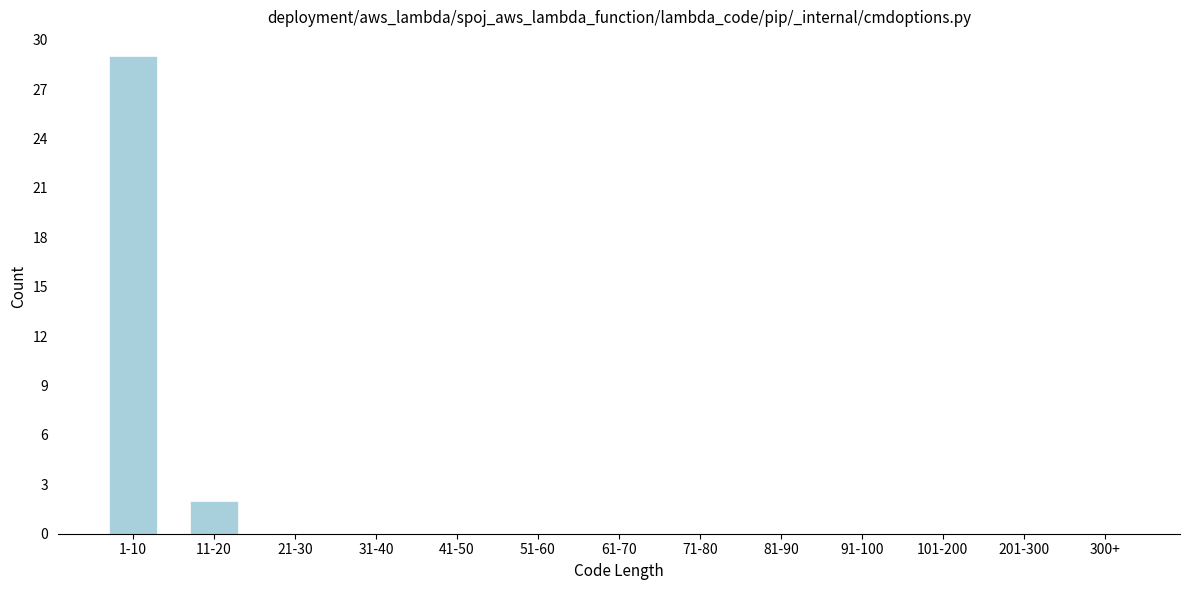

Reading left to right, what are all the values shown in this chart?

1-10=29	11-20=2	21-30=0	31-40=0	41-50=0	51-60=0	61-70=0	71-80=0	81-90=0	91-100=0	101-200=0	201-300=0	300+=0